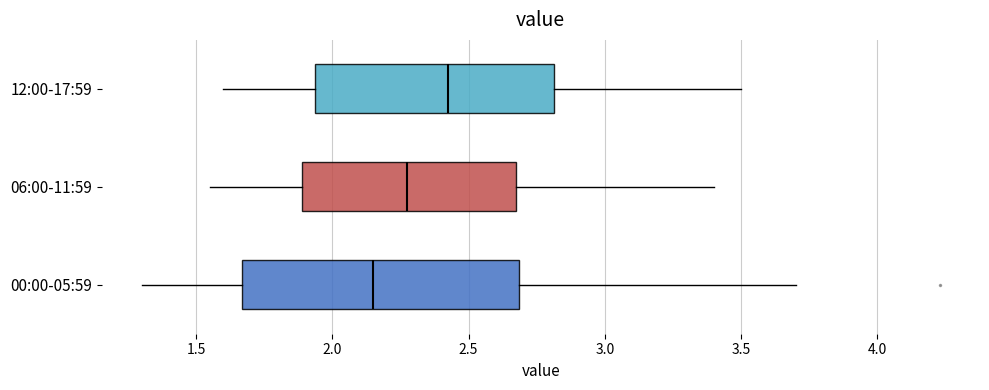

Where does the median line of the box for 00:00-05:59 sit on the x-axis? The values are not printed on the chart, so give them approximately, as read against the axis.

2.15